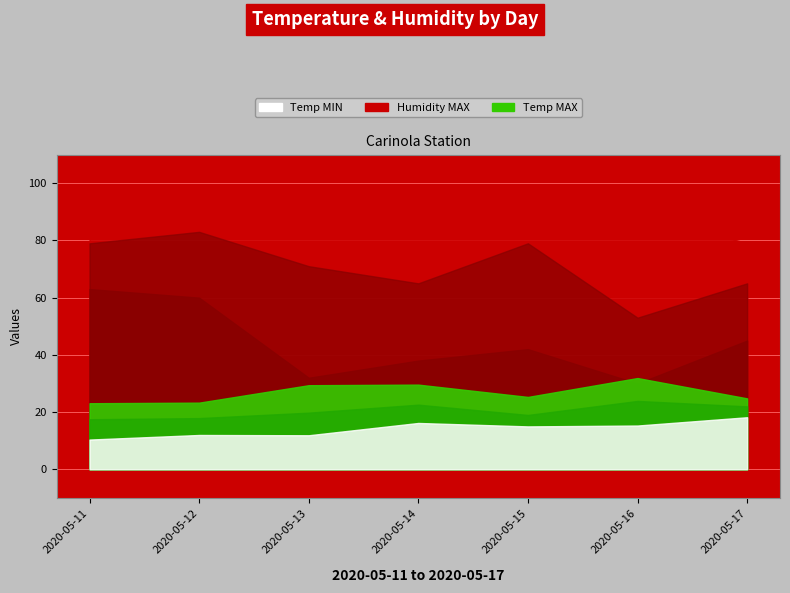

True or false: Humidity MED has a value of 31.3 at 2020-05-14.

False